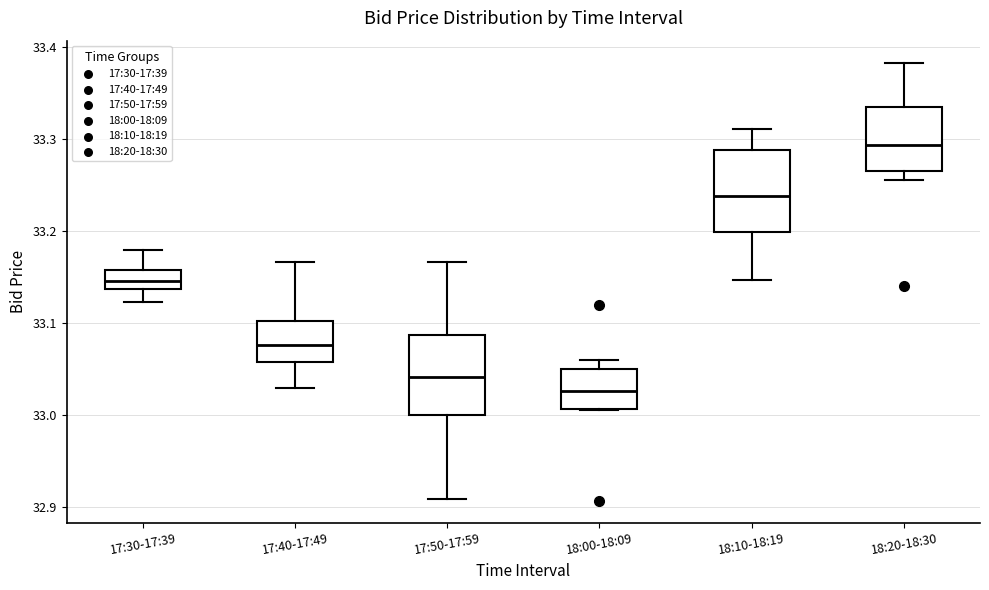

Reading left to right, read every box against the y-axis: the position of its median line, the range the box covers, and the ends of its whiskers. The values are not printed on the chart, so give them approximately, as read against the axis.

17:30-17:39: median 33.15, box 33.14 to 33.16, whiskers 33.12 to 33.18
17:40-17:49: median 33.08, box 33.06 to 33.10, whiskers 33.03 to 33.17
17:50-17:59: median 33.04, box 33.00 to 33.09, whiskers 32.91 to 33.17
18:00-18:09: median 33.03, box 33.01 to 33.05, whiskers 33.01 to 33.06
18:10-18:19: median 33.24, box 33.20 to 33.29, whiskers 33.15 to 33.31
18:20-18:30: median 33.29, box 33.27 to 33.33, whiskers 33.26 to 33.38